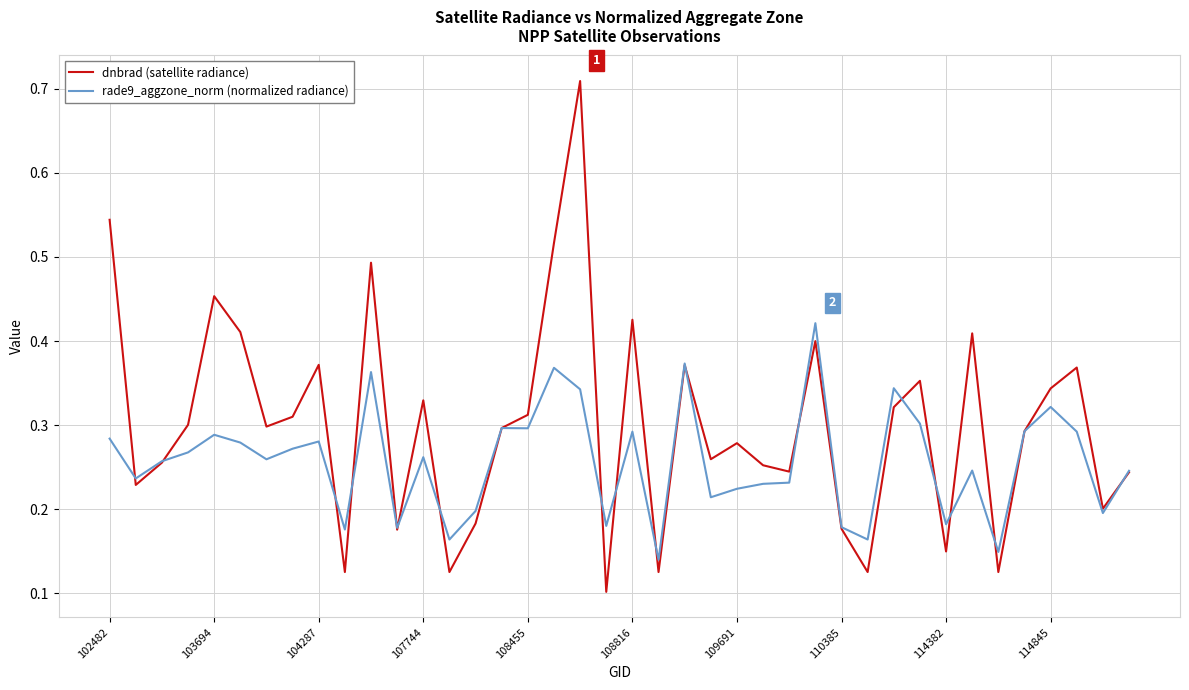

True or false: dnbrad (satellite radiance) has more than 2 interior local peaks.

True